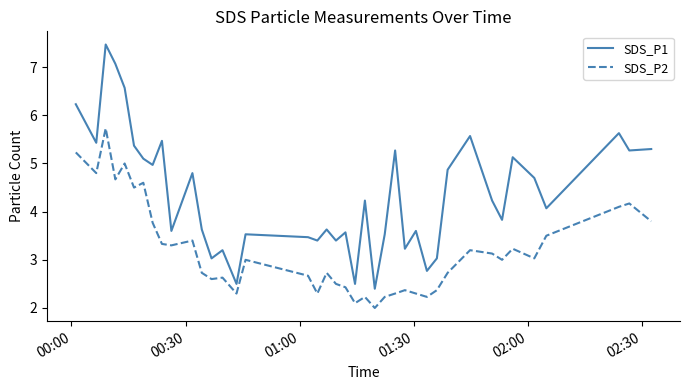

List the series in order of their peak value, lowest first.

SDS_P2, SDS_P1